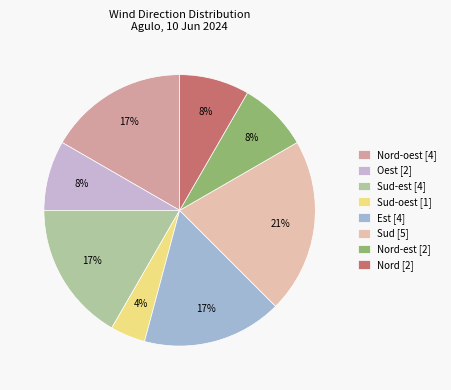

To the nearest percent, what is the average slice percentage?

12%